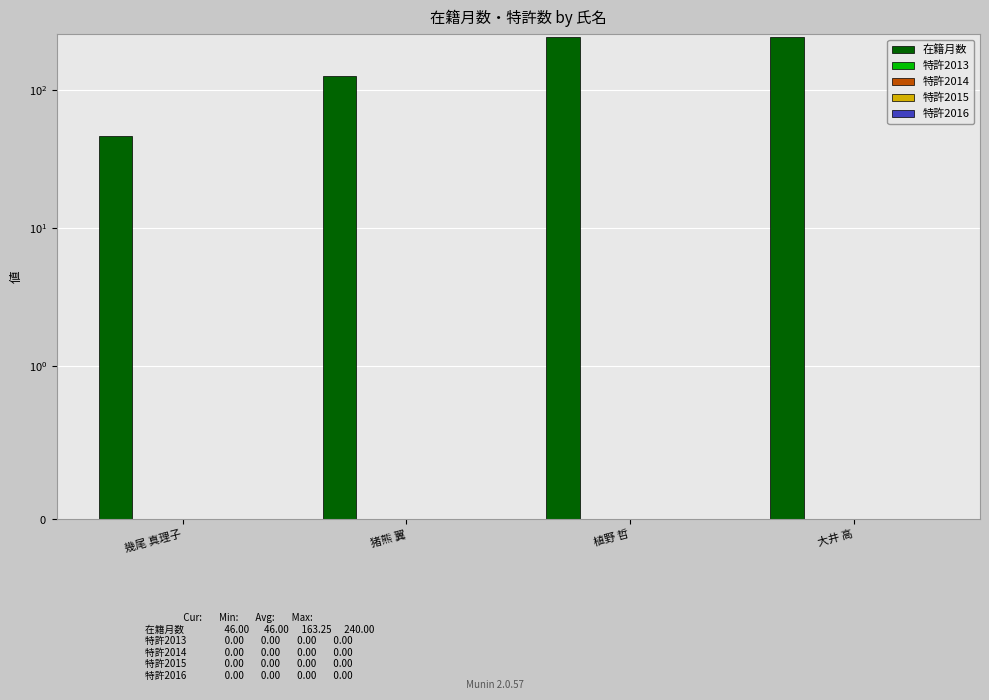

How many 在籍月数 values are between 127 and 240?

3